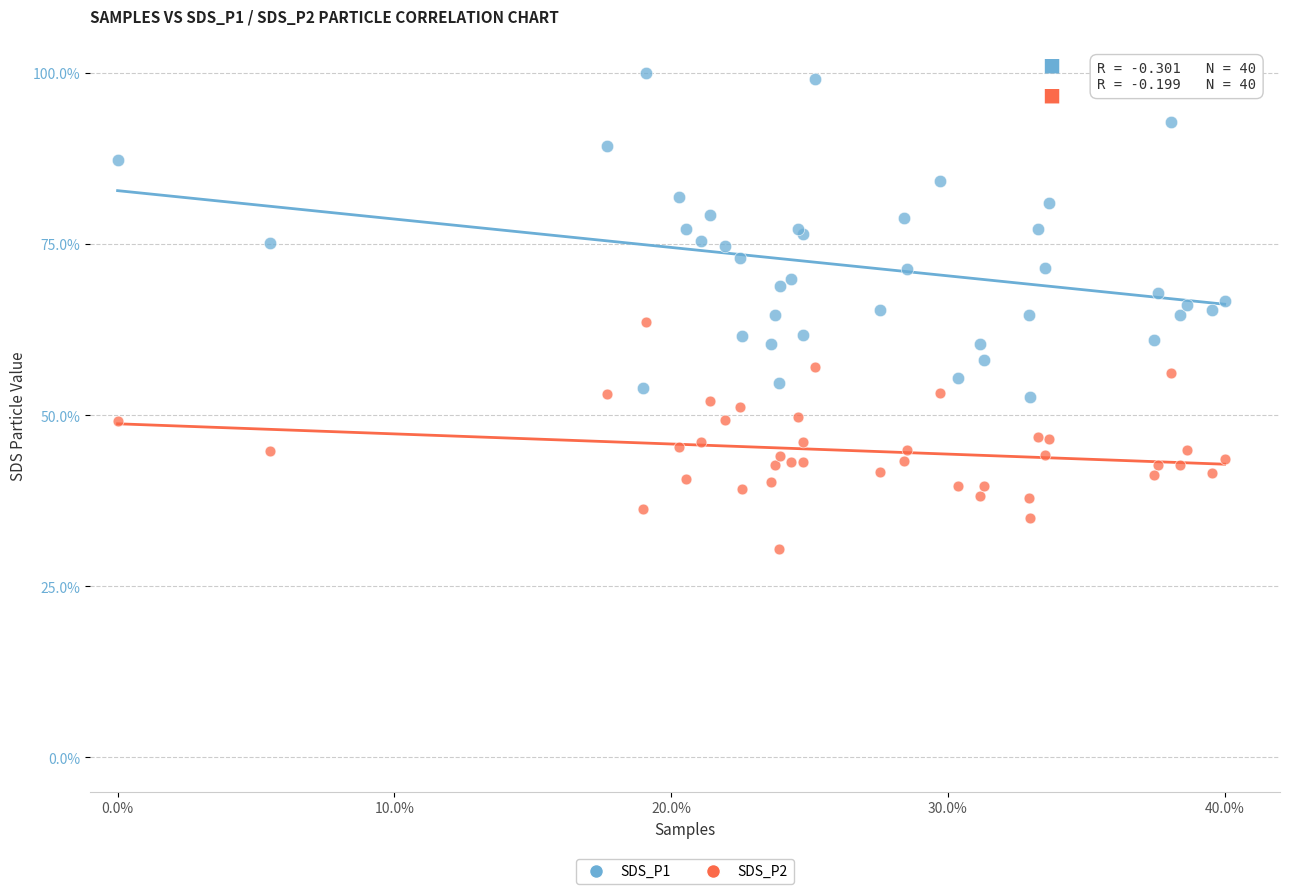

Which series contains the highest Y value?

SDS_P1